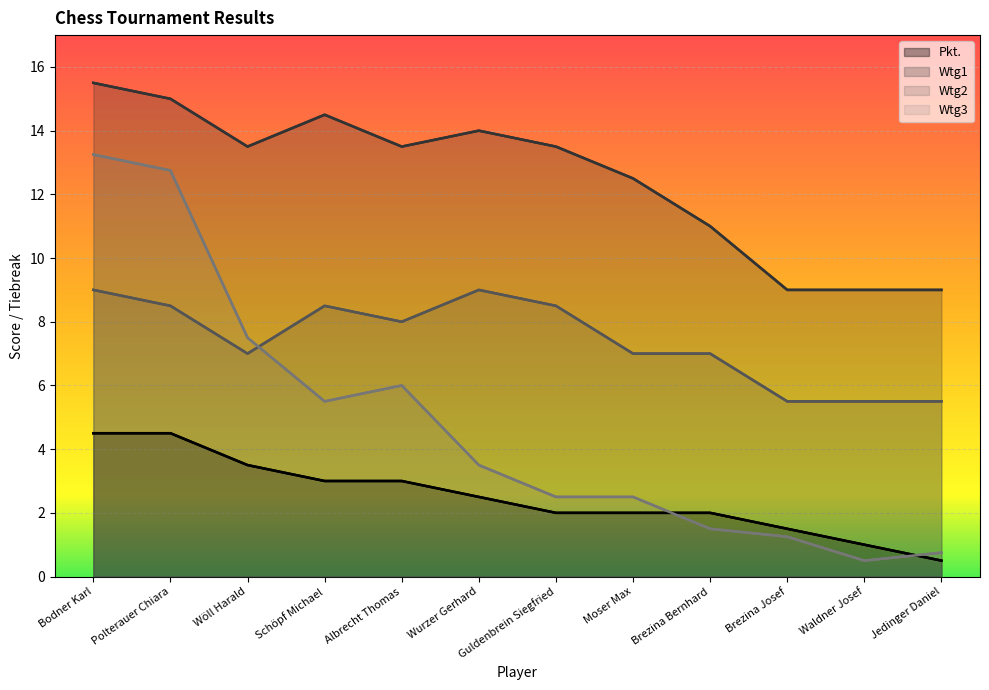

Rank the series by their average value, from highest to lowest.

Wtg1, Wtg2, Wtg3, Pkt.